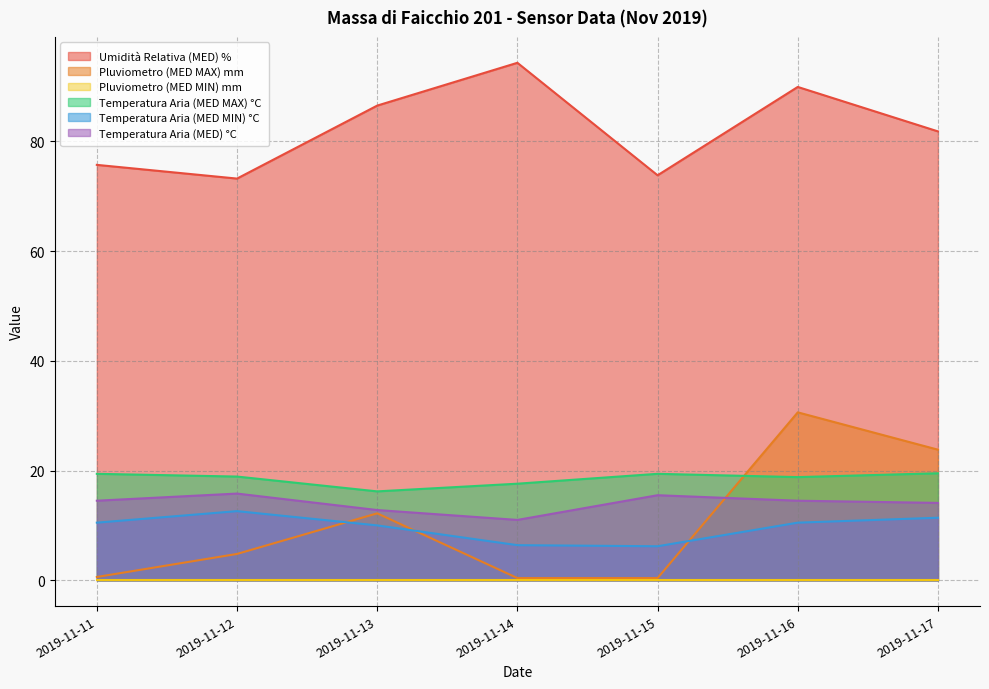

Does the chart display data point markers on the line(s)?

No